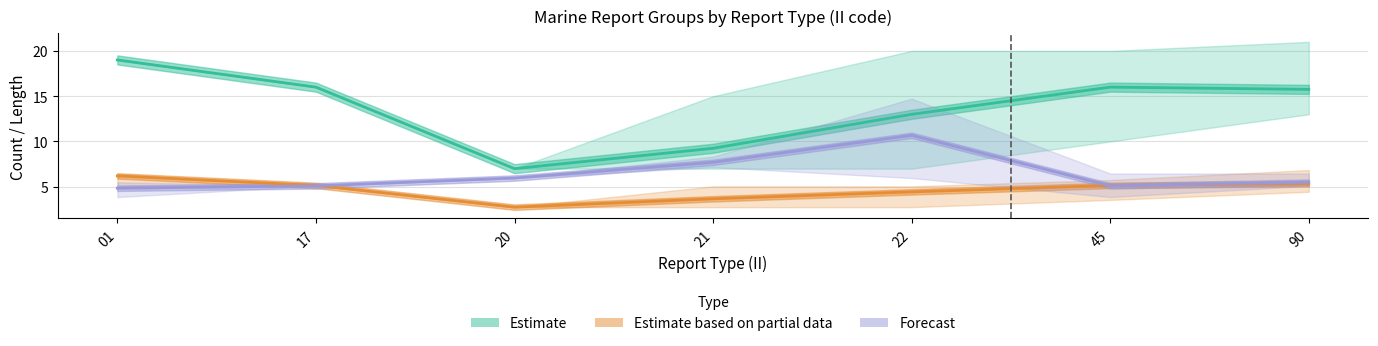

In Estimate, how many points are lower than both neighbors (excluding endpoints)?

1